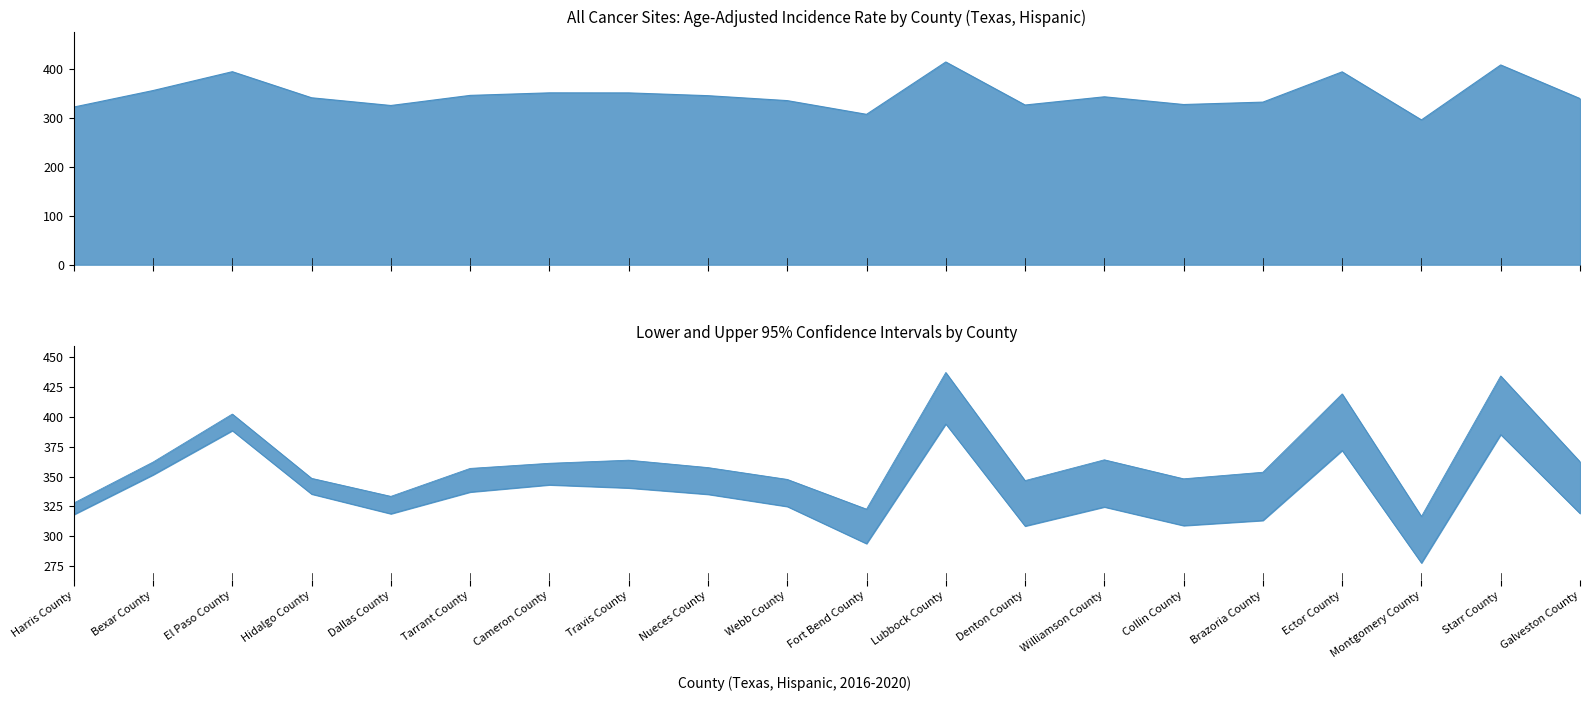

What is the value of the Upper 95% CI point at the 1st from the left?

327.8